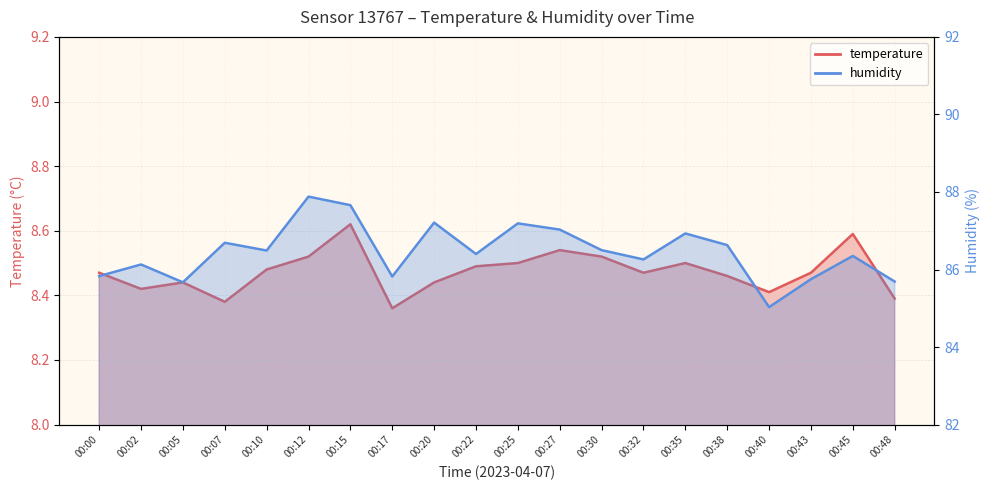

True or false: temperature and humidity cross at least once.

False